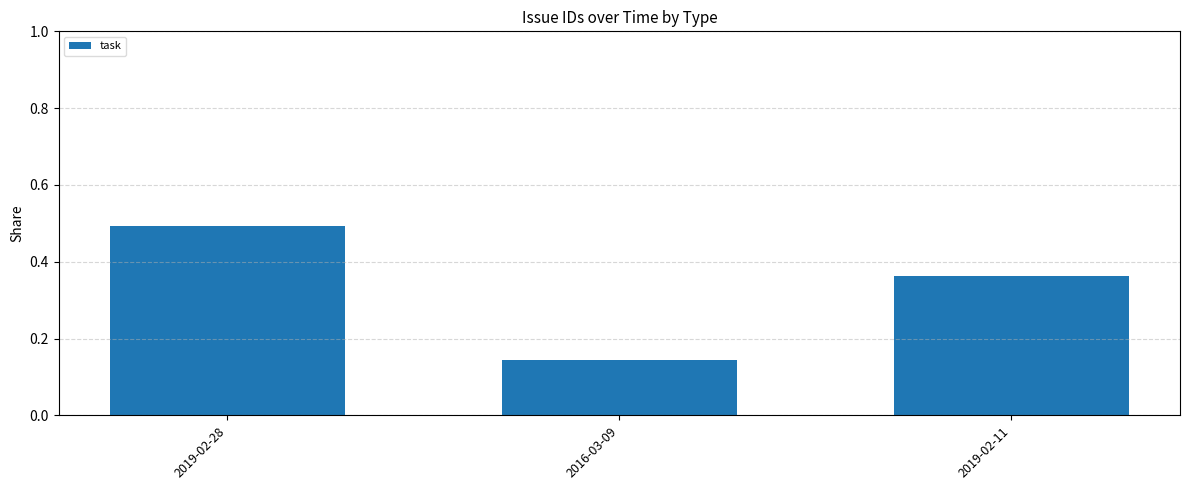

List the labels in order of value, smallest first.

2016-03-09, 2019-02-11, 2019-02-28